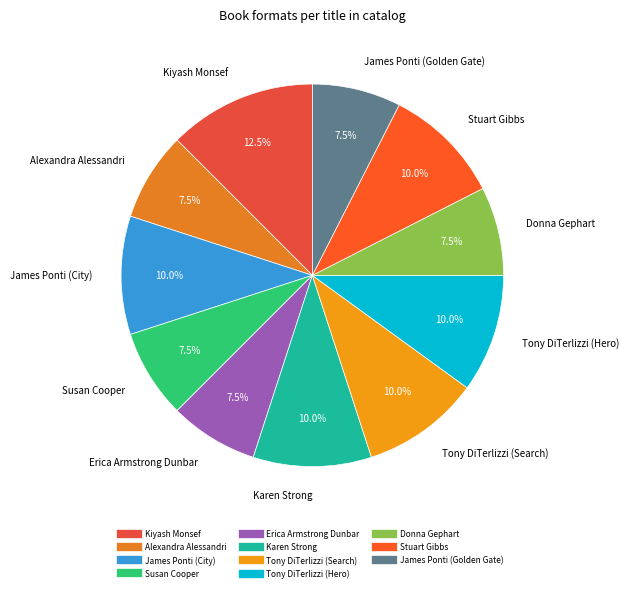

To the nearest percent, what is the combined percentage of Karen Strong and Stuart Gibbs?

20%